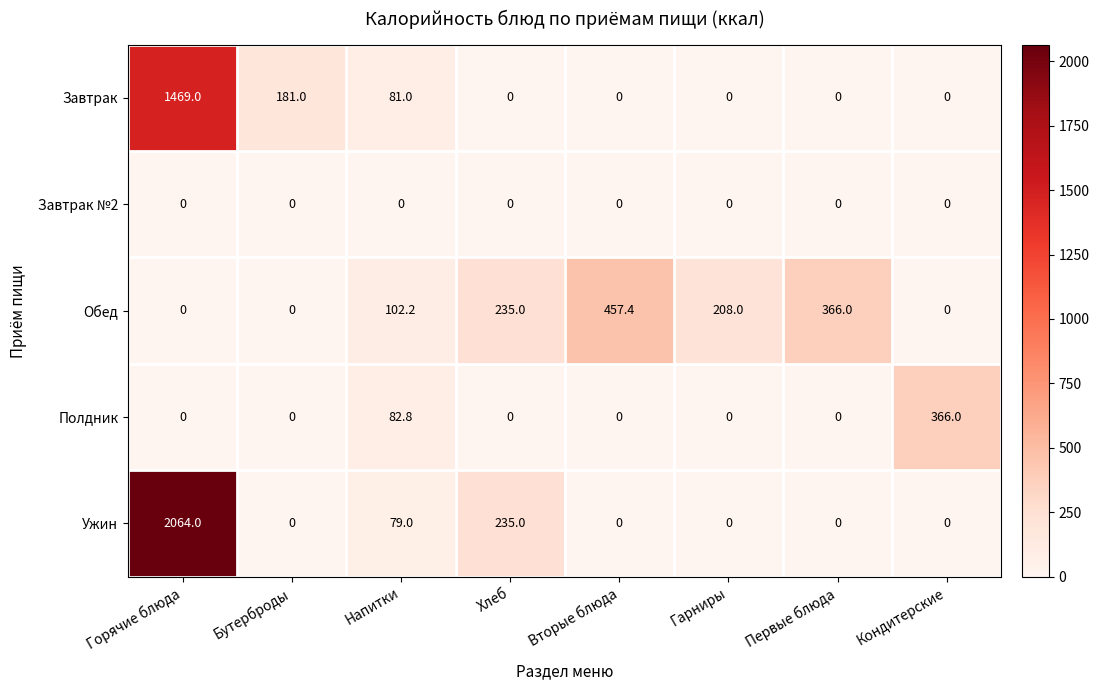

The value of Ужин at Кондитерские is 0.0. True or false?

True